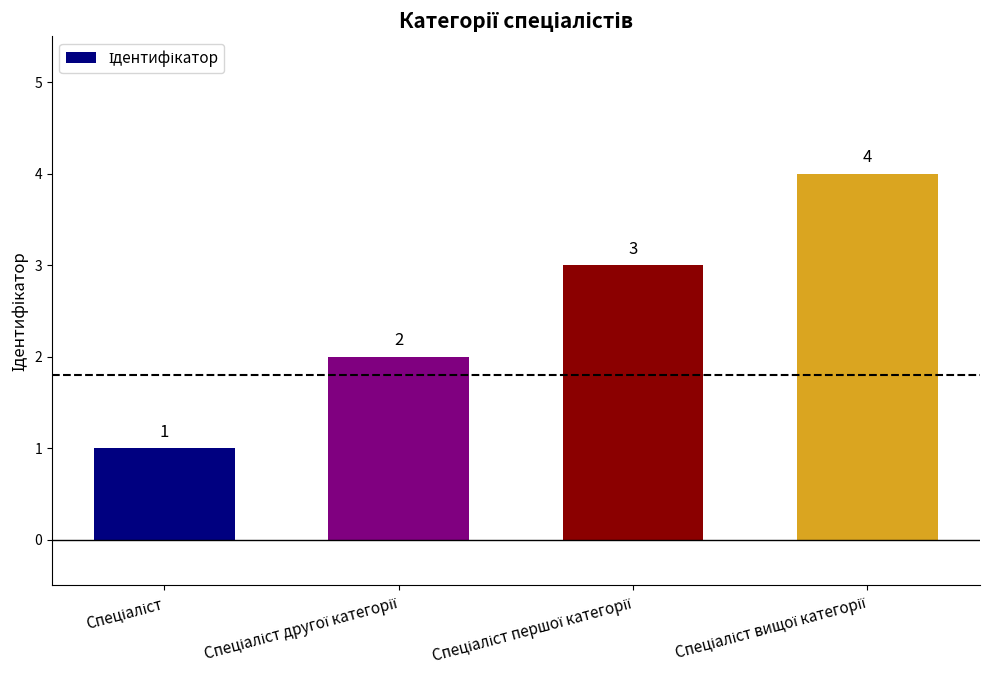

What is the difference between the maximum and minimum values?

3